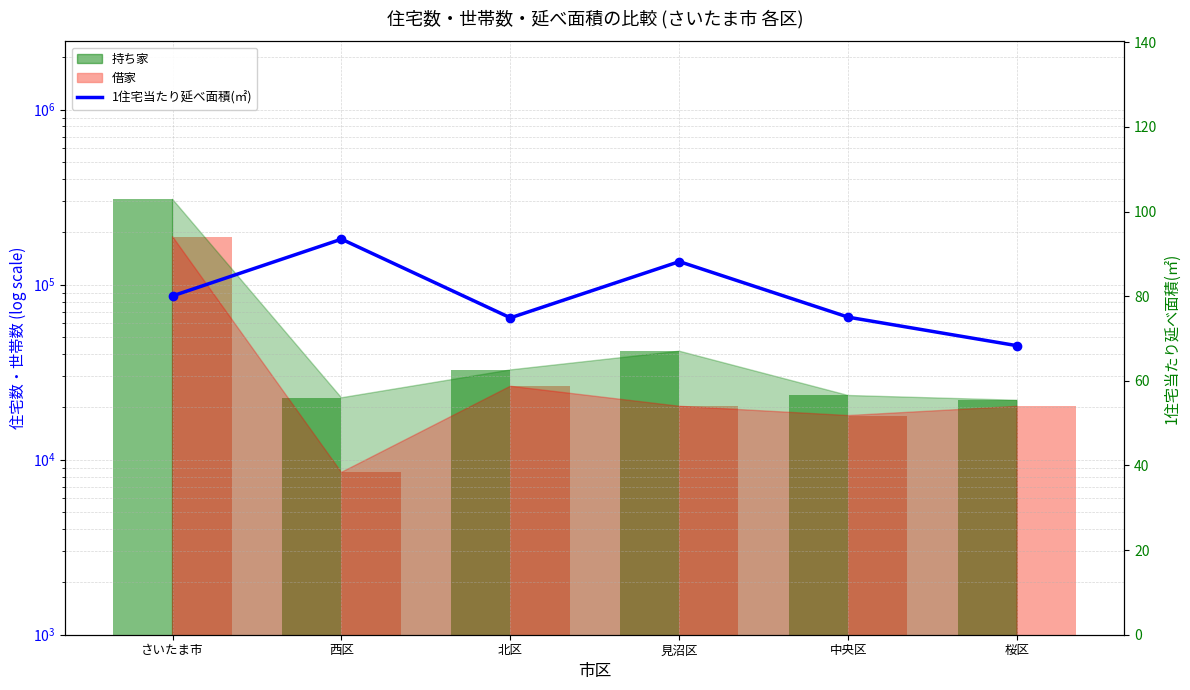

Which series changed the most between 西区 and 北区?

借家